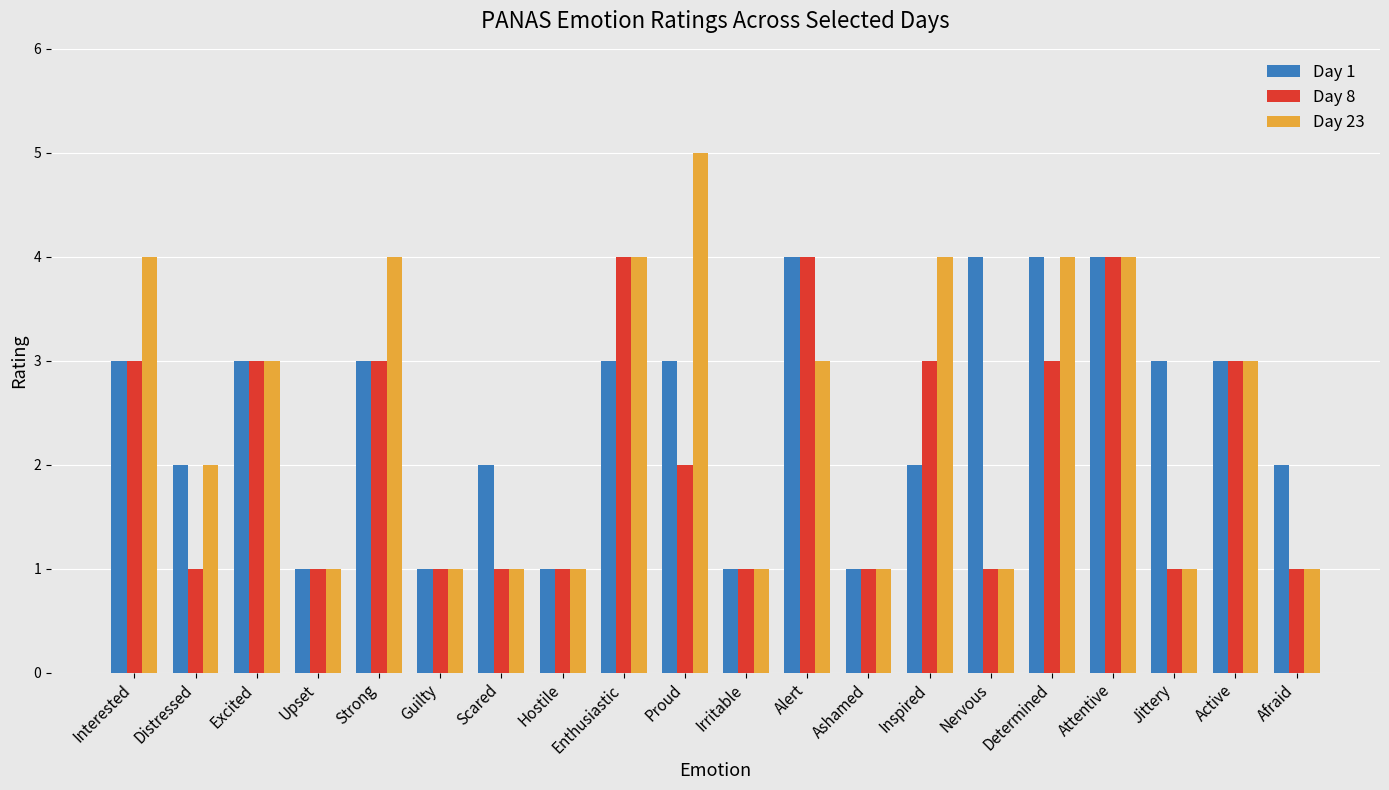

What is the label of the 15th bar from the left?

Nervous